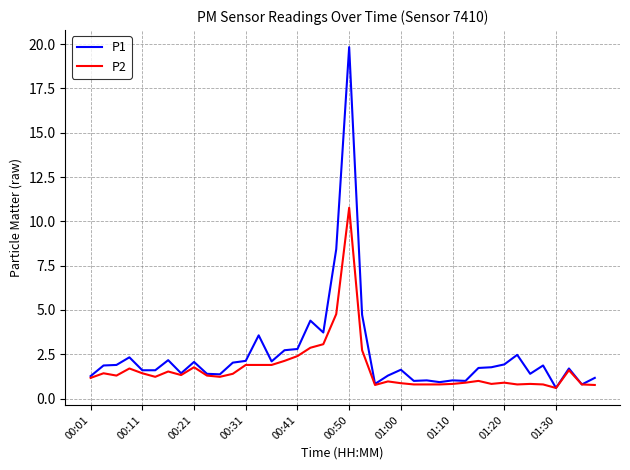

List the series in order of their overall mean, lowest first.

P2, P1